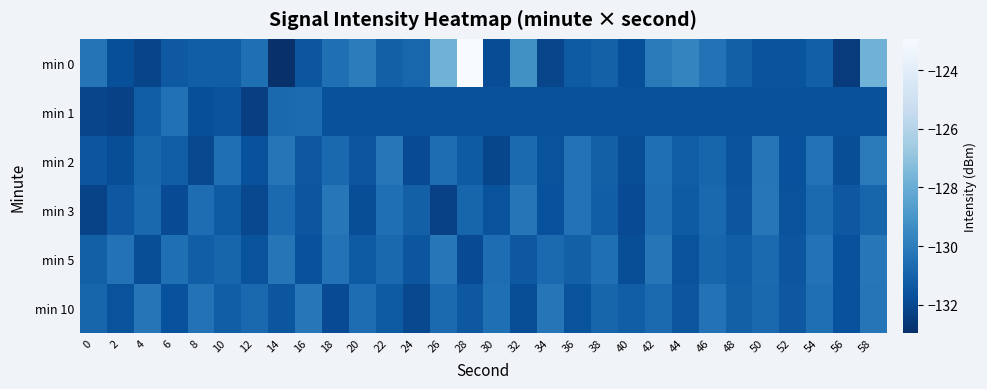

Which series has the largest range (max minus min)?

min 0